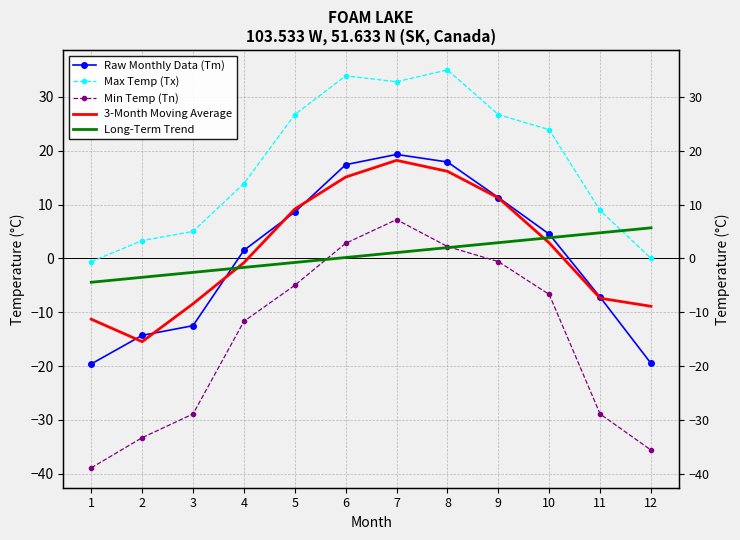

At 9, list the series in order from smallest to largest.

Min Temp (Tn), Long-Term Trend, 3-Month Moving Average, Raw Monthly Data (Tm), Max Temp (Tx)